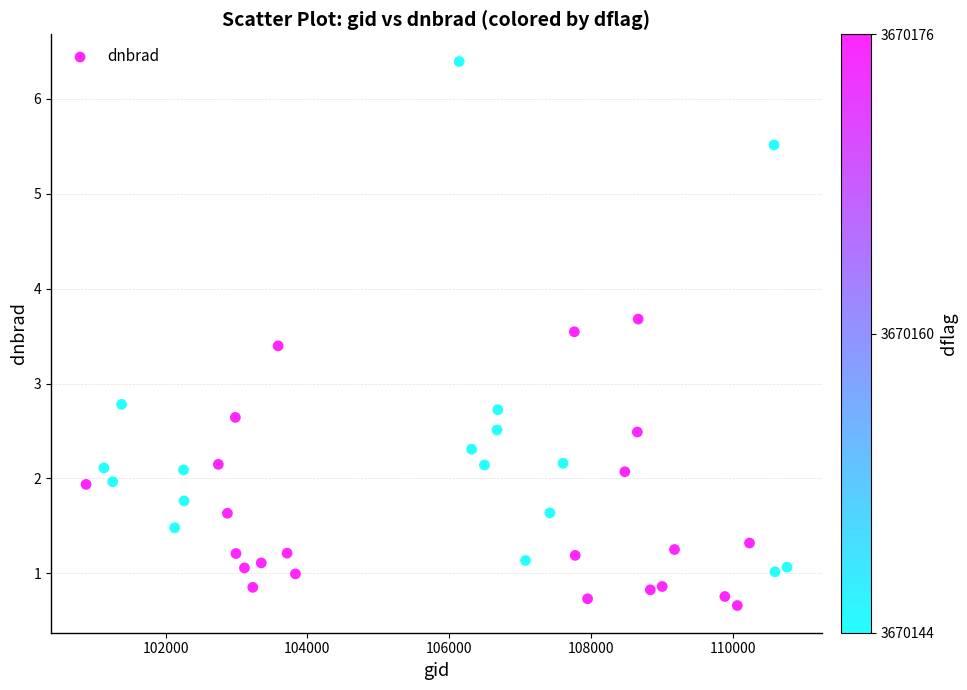

What is the range of X values (max minus min)?

9880.0